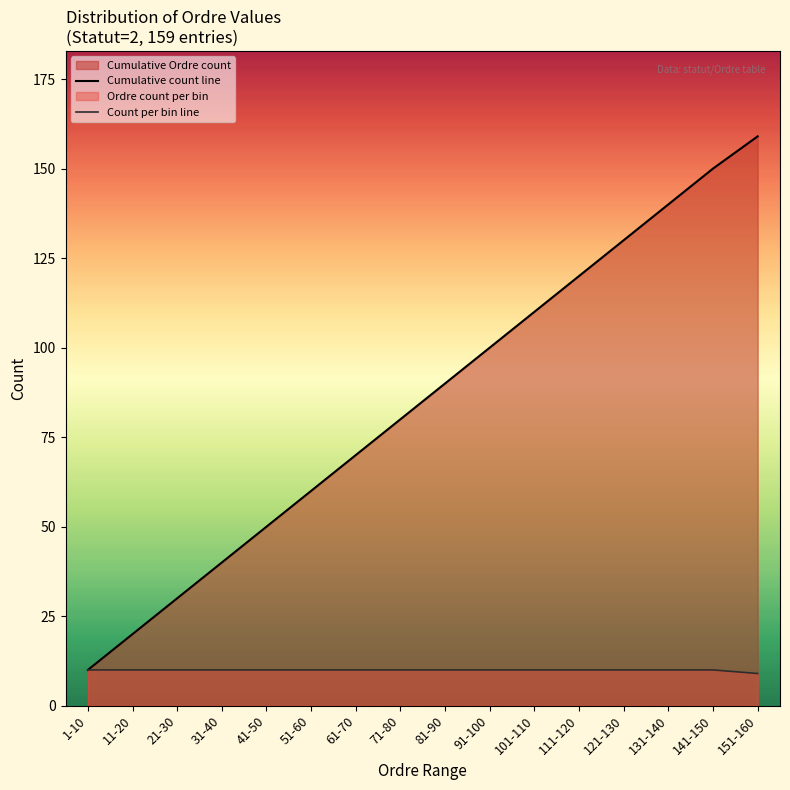

How many distinct data groups are displayed?

2